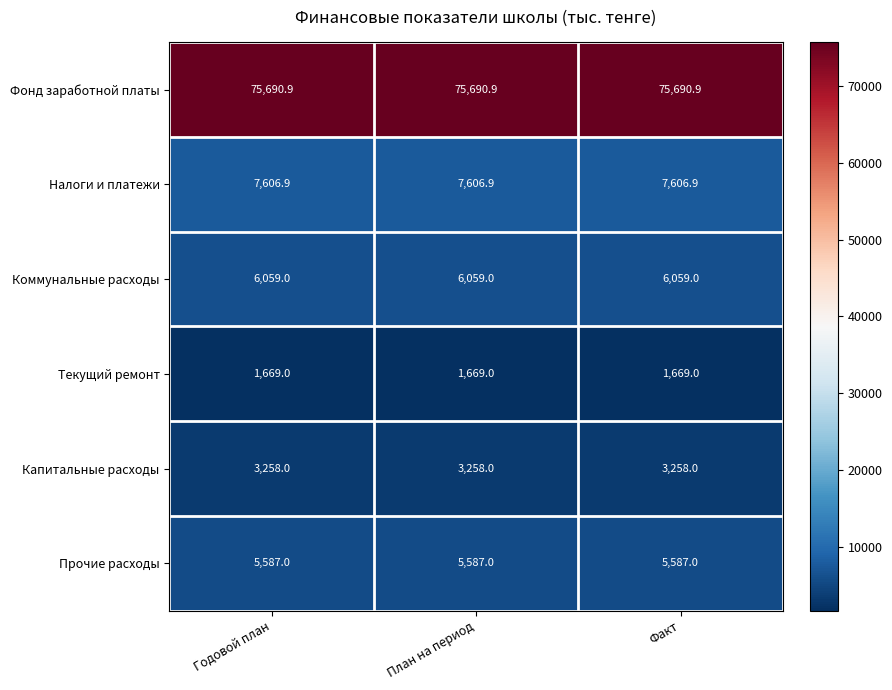

What is the lowest value of the Коммунальные расходы series?

6059.0